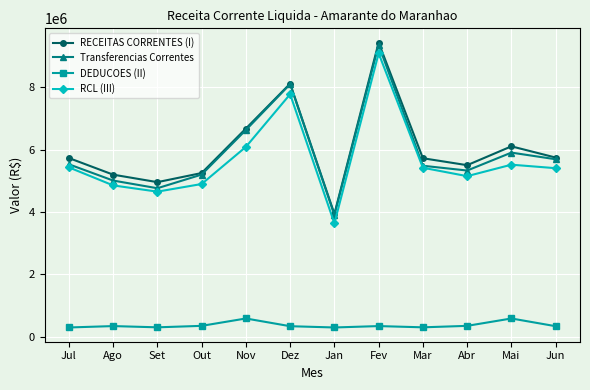

How many categories are shown in the chart?

12